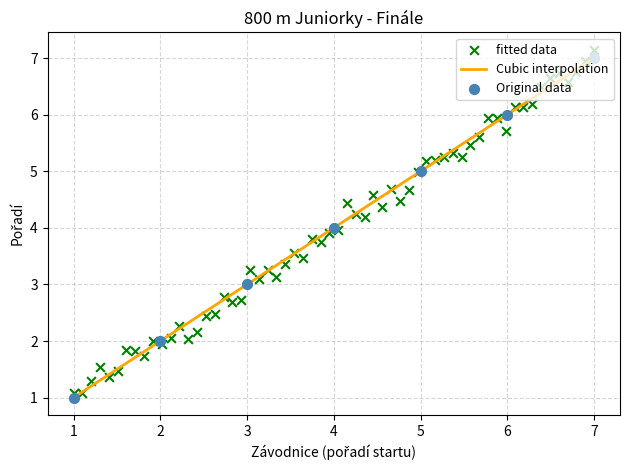

What is the maximum value for Cubic interpolation?

7.0